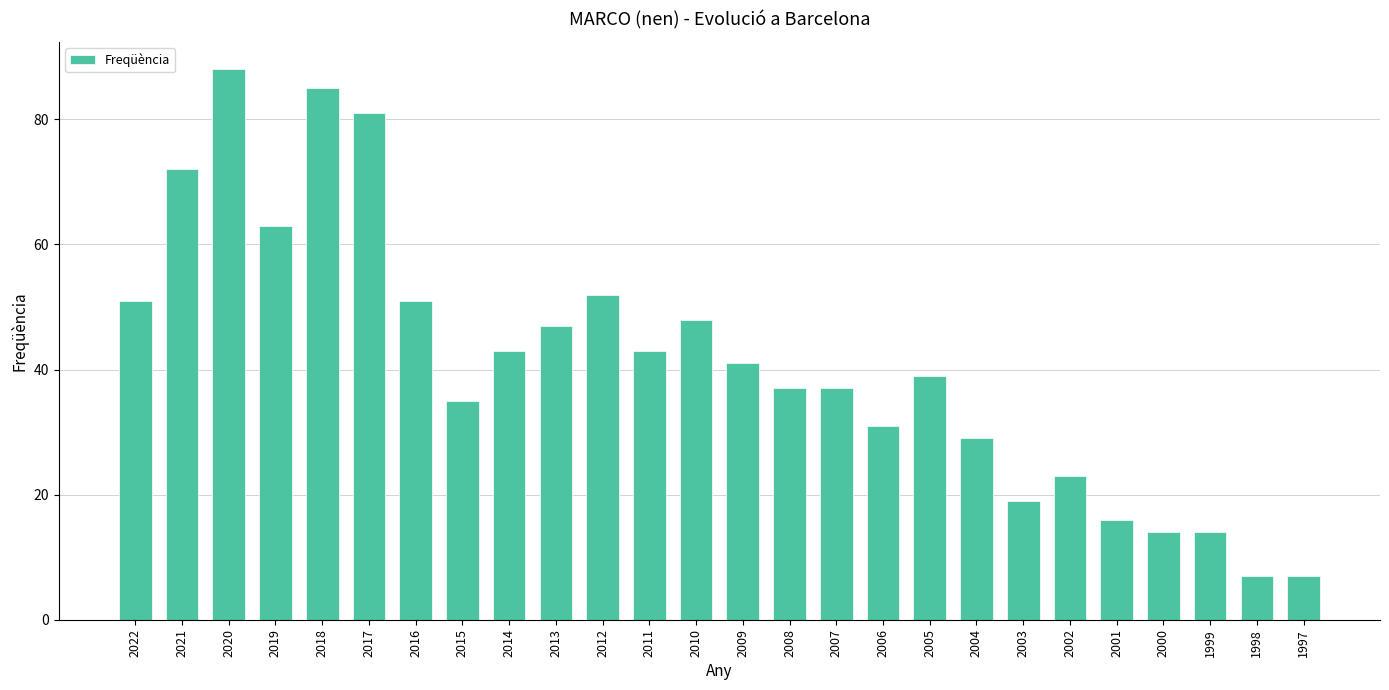

Which label corresponds to the largest value in the chart?

2020